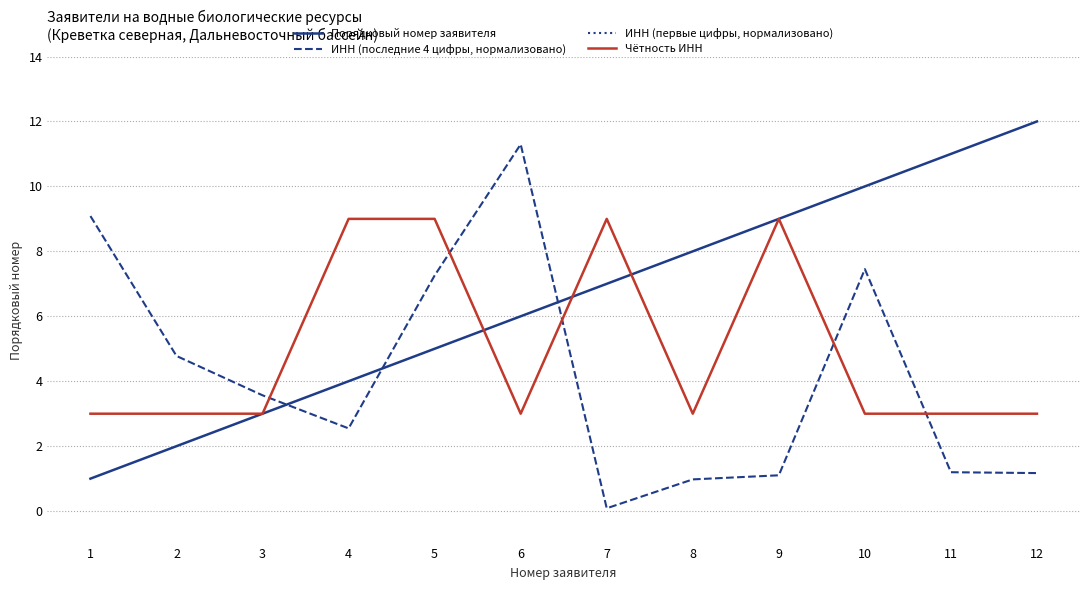

True or false: ИНН (первые цифры, нормализовано) and ИНН (последние 4 цифры, нормализовано) intersect in this chart.

False